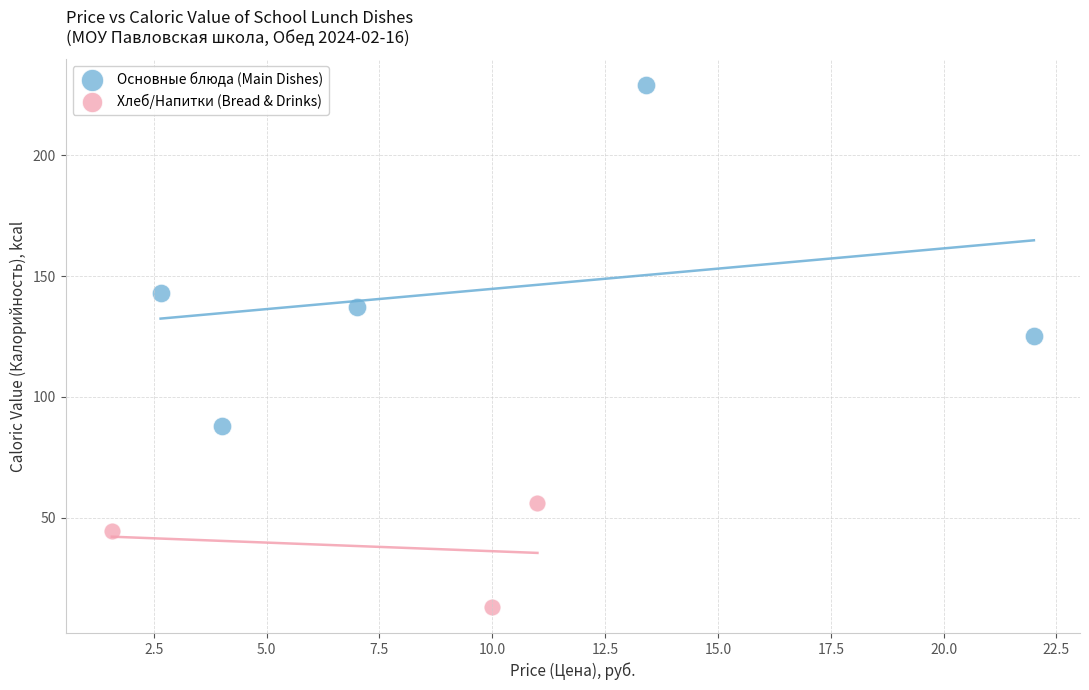

Which series reaches the maximum Y coordinate?

Основные блюда (Main Dishes)